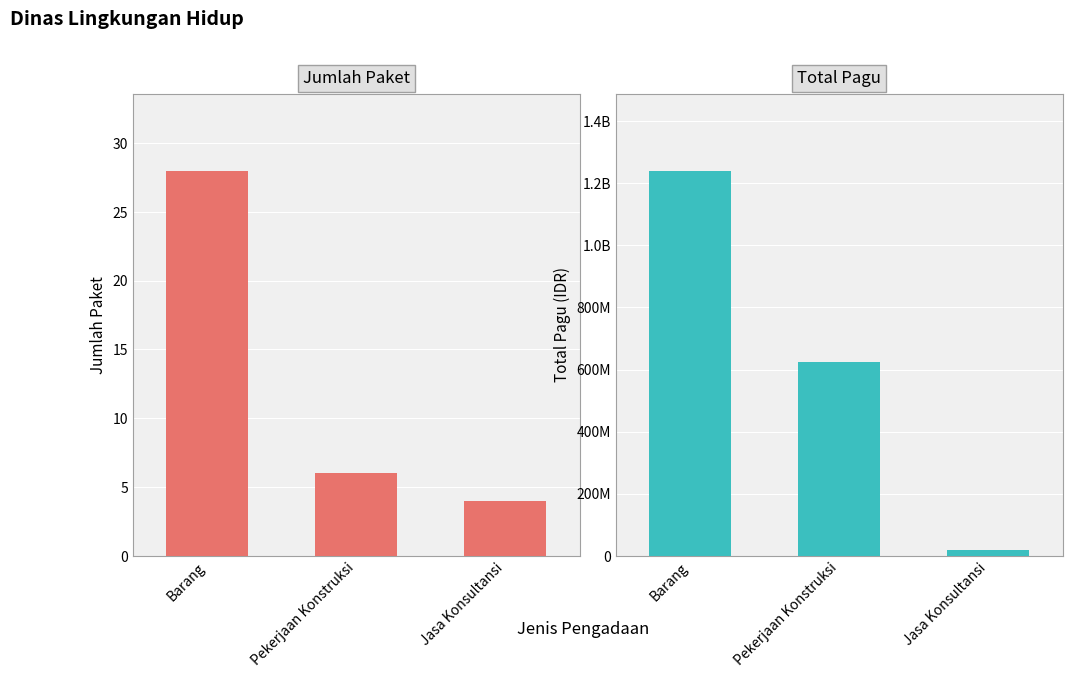

What is the label of the 1st bar from the left?

Barang